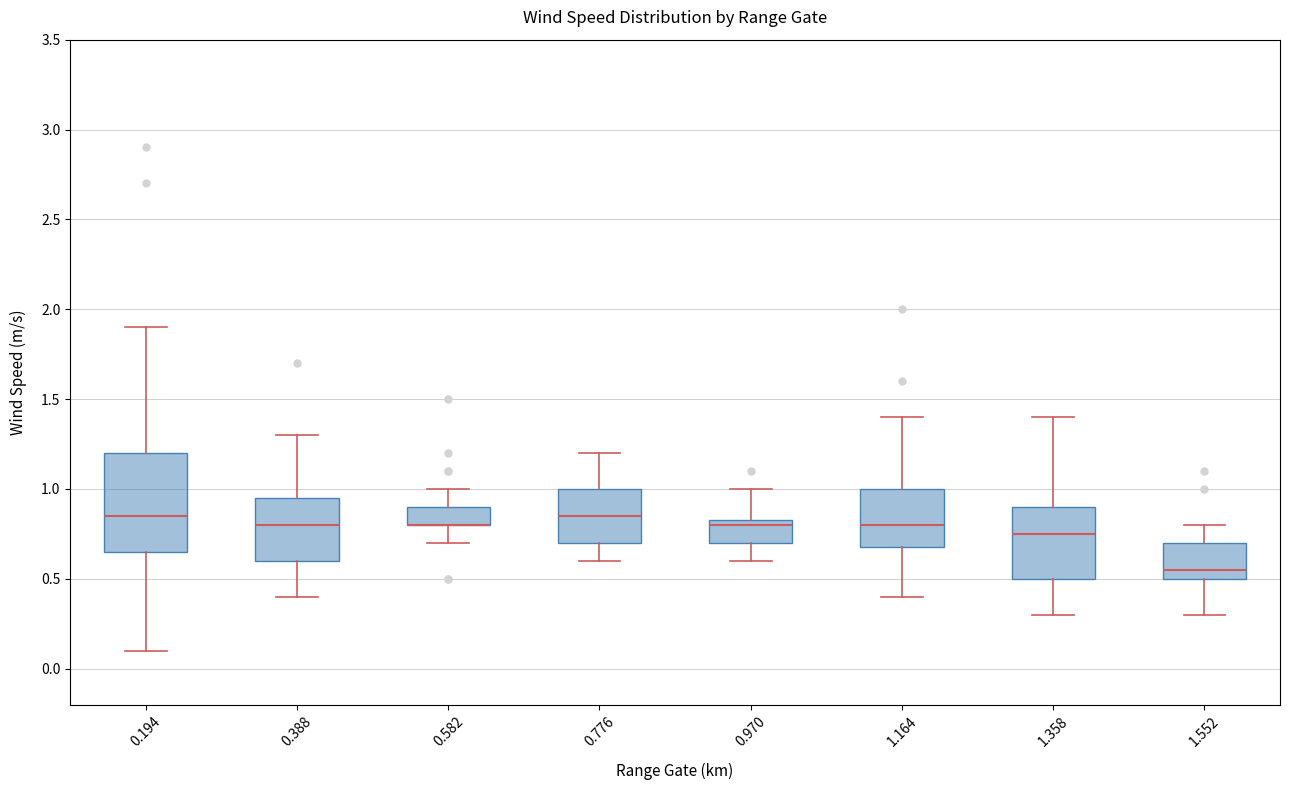

Reading left to right, transcribe this box plot: for each box, give where its median line is, the range the box spans, and where its two whiskers end, as read against the y-axis. The values are not printed on the chart, so give them approximately, as read against the axis.

0.194: median 0.85, box 0.65 to 1.20, whiskers 0.10 to 1.90
0.388: median 0.80, box 0.60 to 0.95, whiskers 0.40 to 1.30
0.582: median 0.80 (drawn on the box's lower edge), box 0.80 to 0.90, whiskers 0.70 to 1.00
0.776: median 0.85, box 0.70 to 1.00, whiskers 0.60 to 1.20
0.970: median 0.80, box 0.70 to 0.85, whiskers 0.60 to 1.00
1.164: median 0.80, box 0.70 to 1.00, whiskers 0.40 to 1.40
1.358: median 0.75, box 0.50 to 0.90, whiskers 0.30 to 1.40
1.552: median 0.55, box 0.50 to 0.70, whiskers 0.30 to 0.80